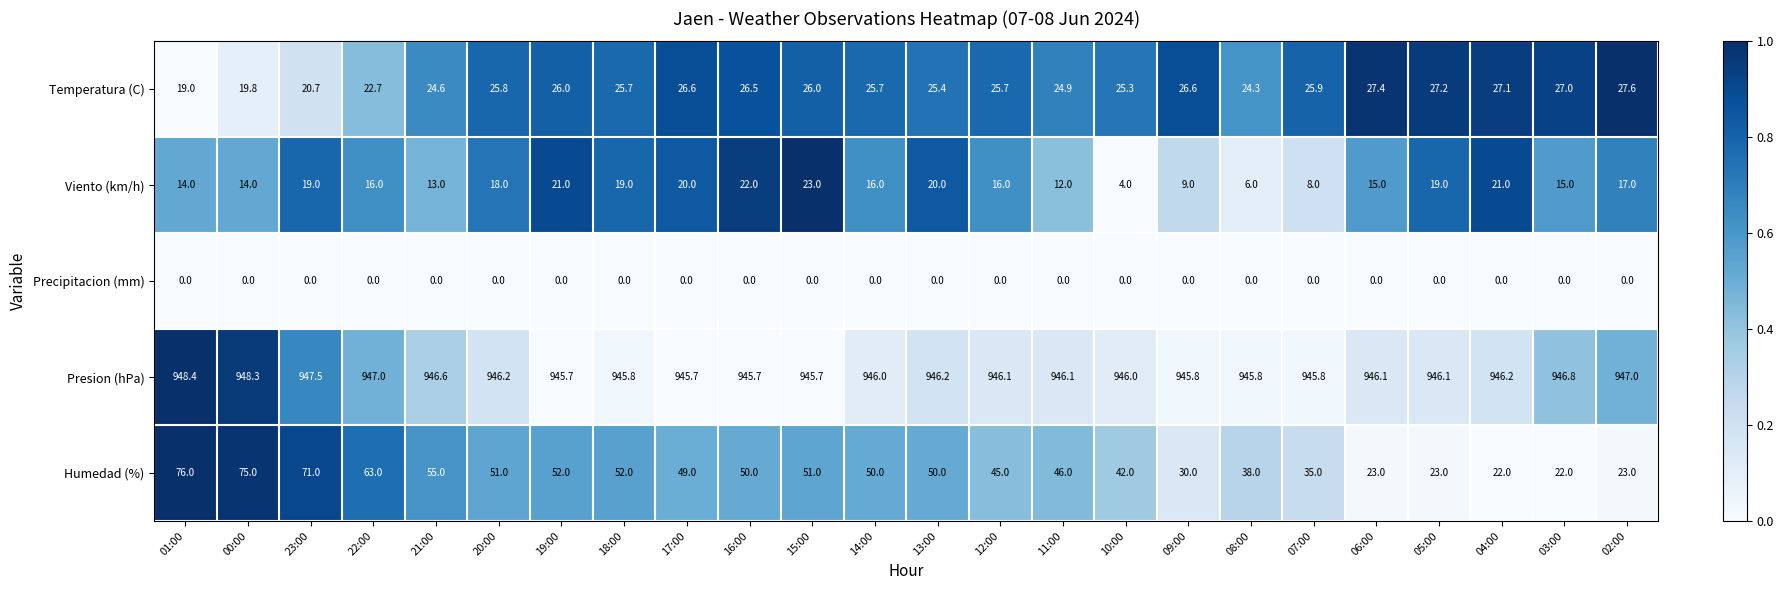

The Humedad (%) series shows 51.0 at 15:00. True or false?

True